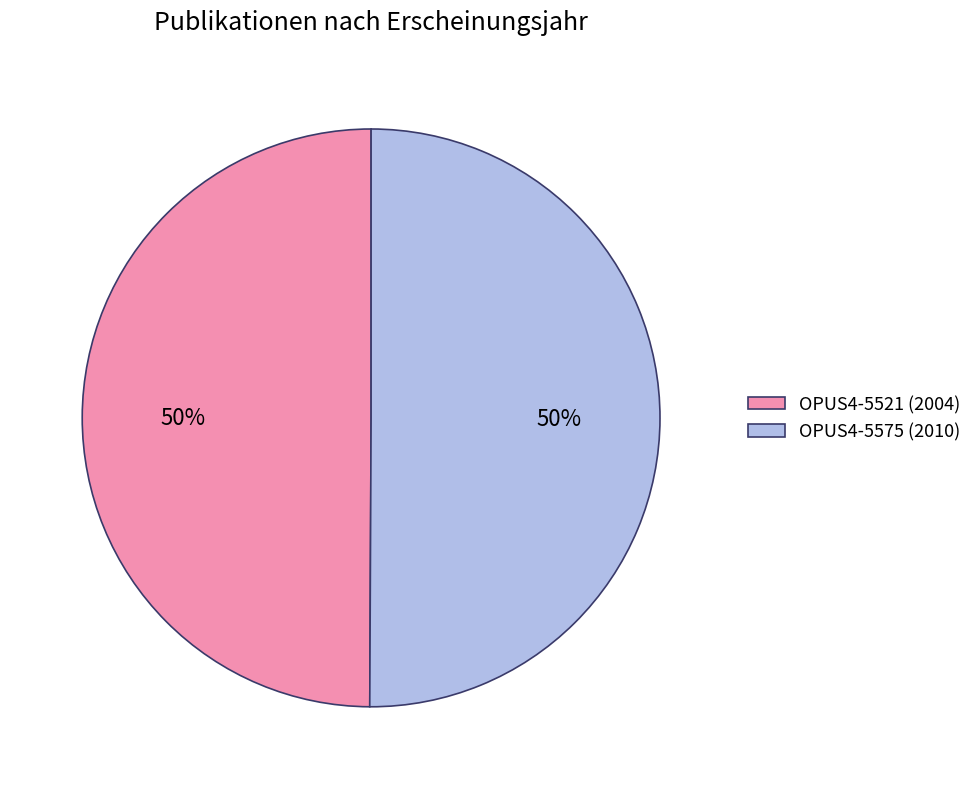

Combined, do OPUS4-5521 (2004) and OPUS4-5575 (2010) account for over 50%?

Yes